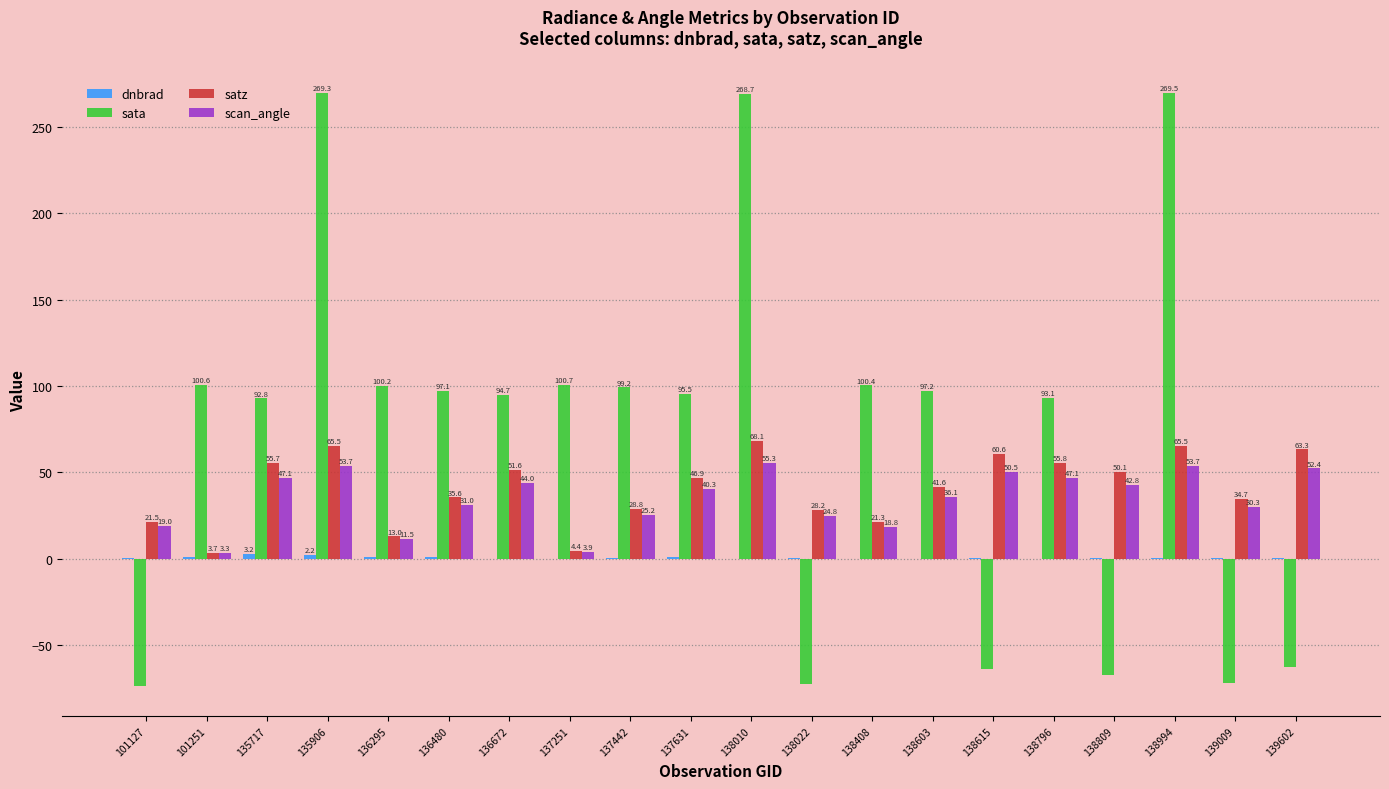

Which series has the largest total across all categories?

sata